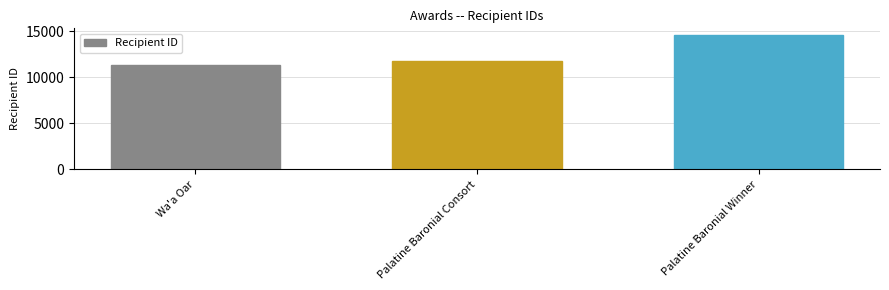

How many values are below 11779?

1